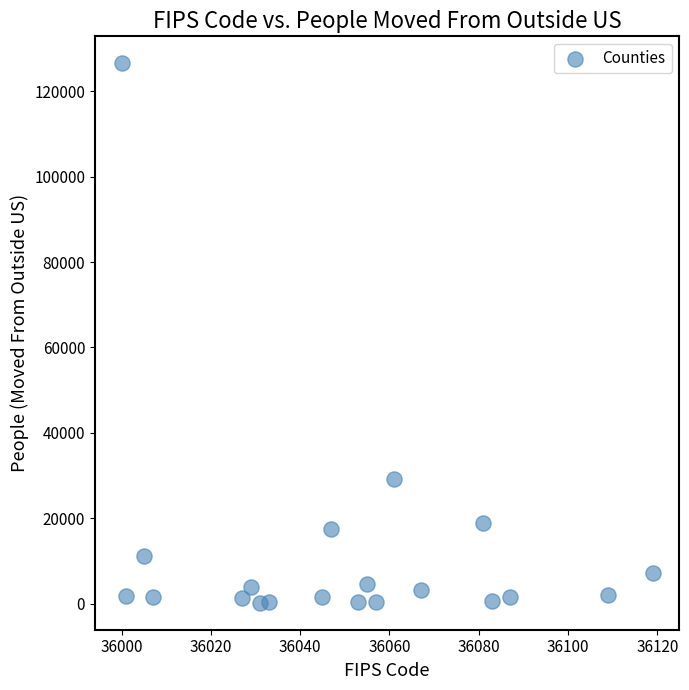

What is the range of Y values (max minus min)?

126333